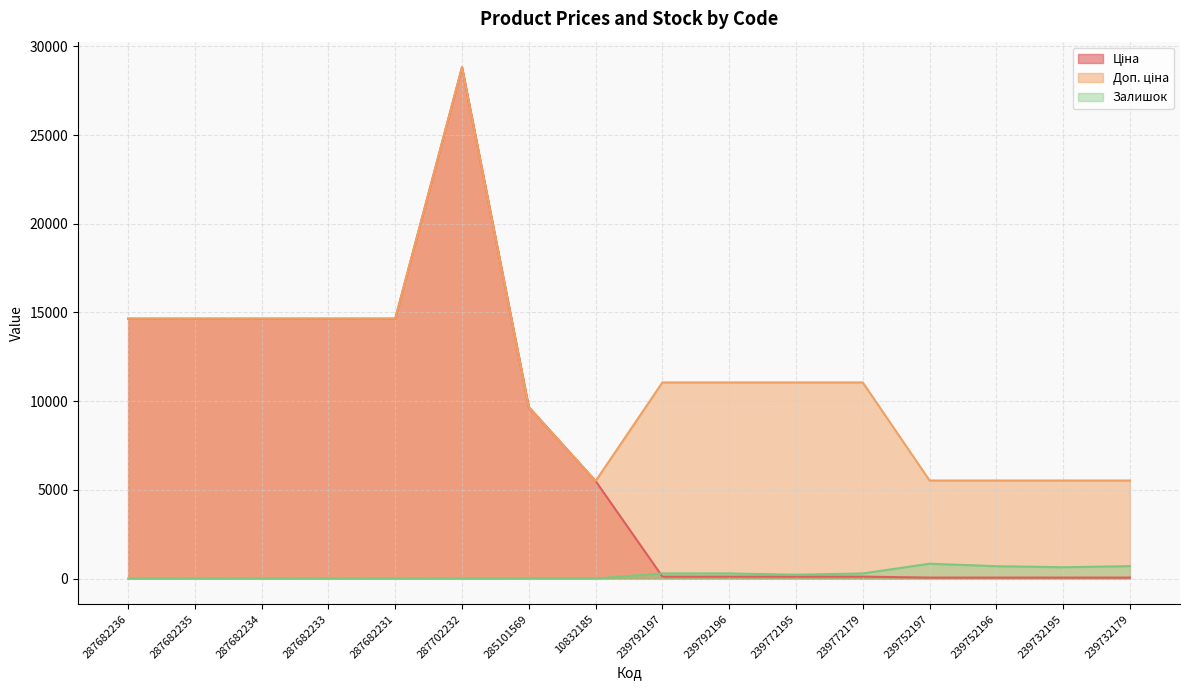

What is the label of the 2nd point from the right?

239732195